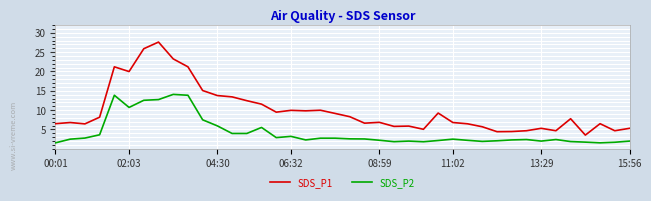

In SDS_P1, how many points are lower than both neighbors (excluding endpoints)?

11